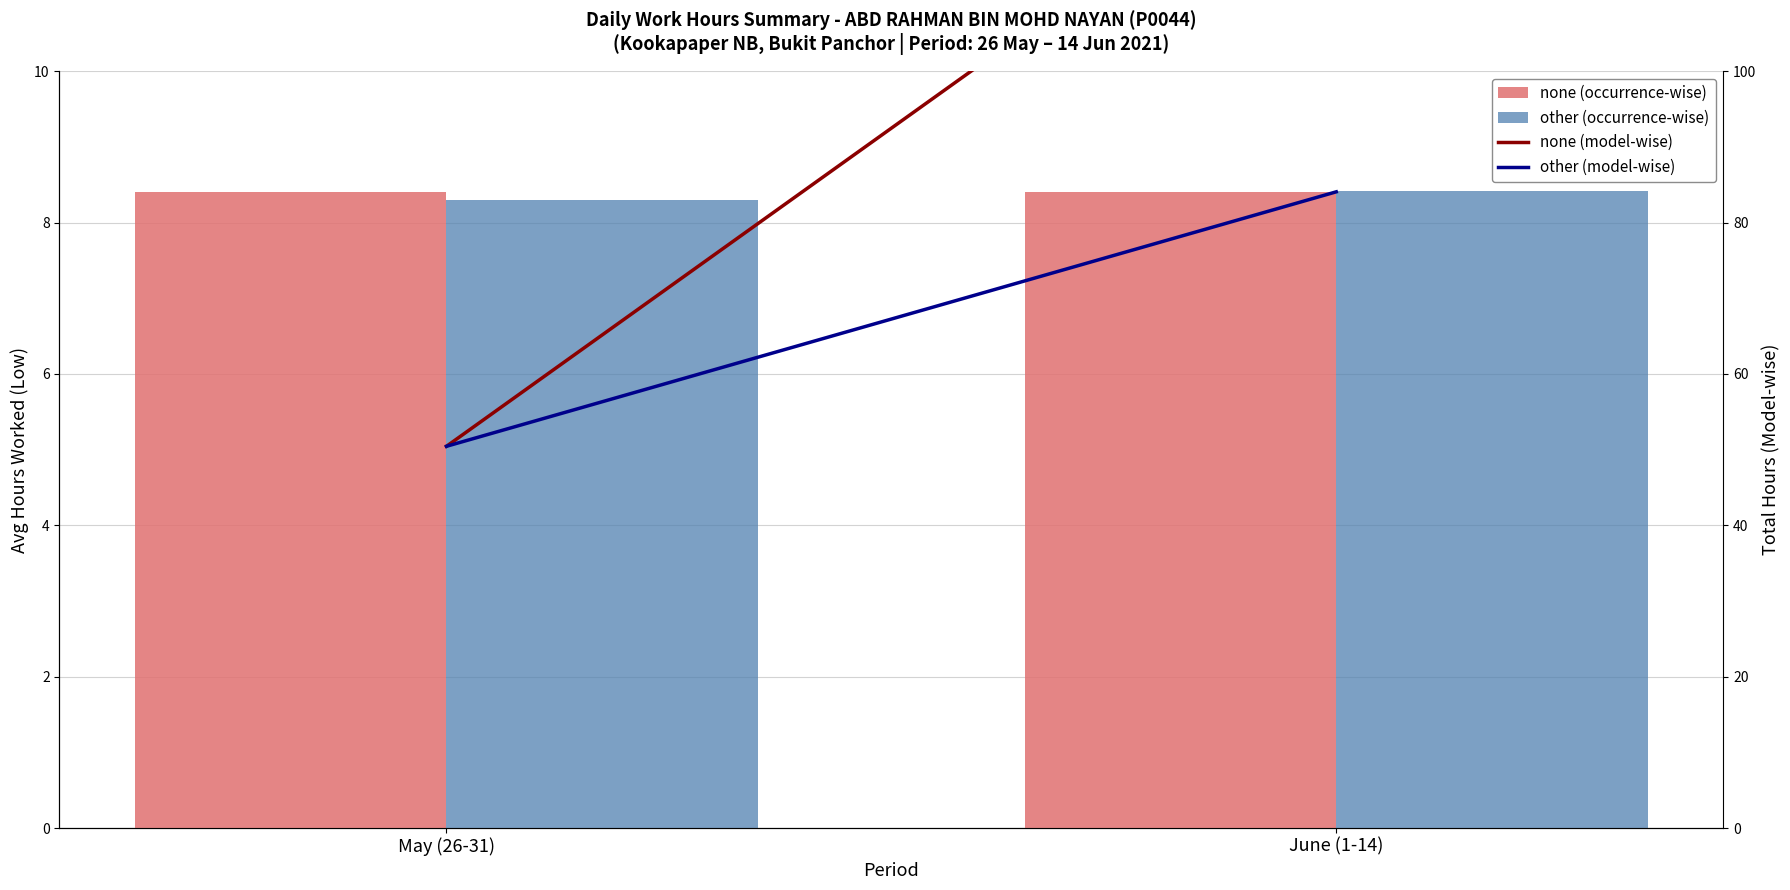

Which series changed the most between May (26-31) and June (1-14)?

none (model-wise)